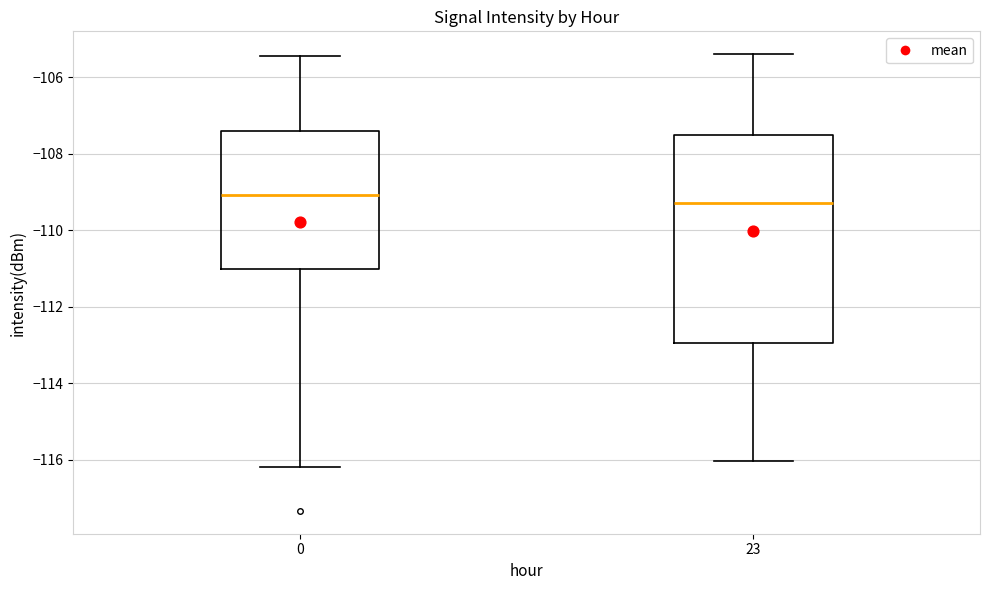

Comparing the boxes themselves (not the whiskers), which one is the tallest?

23